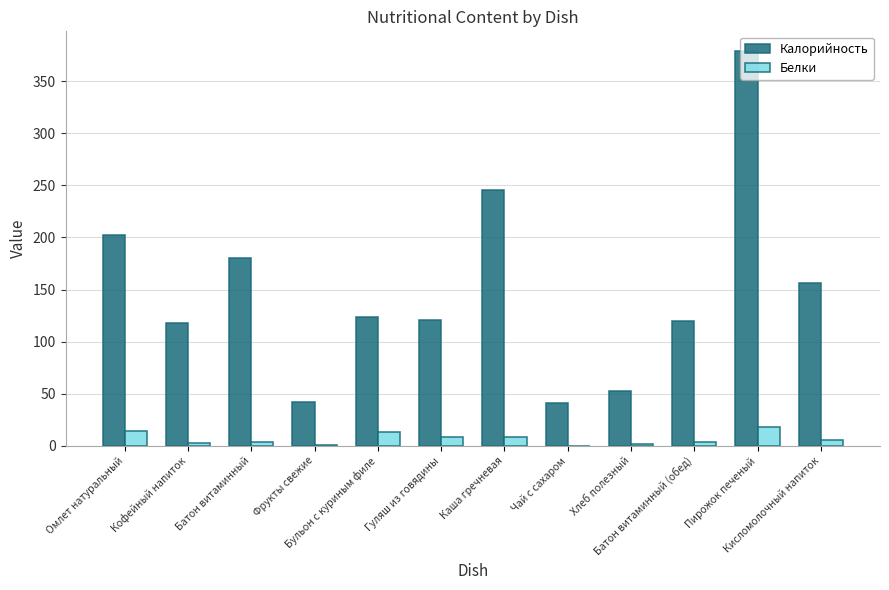

Which series has the largest total across all categories?

Калорийность